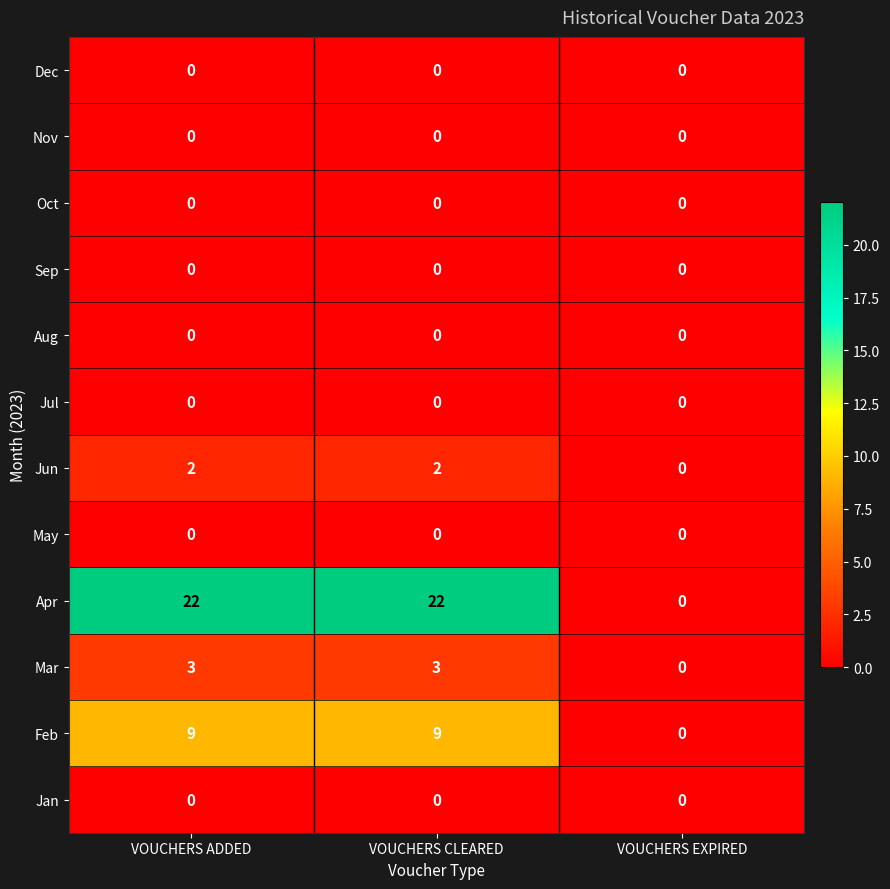

What is the spread (max minus min) of values at VOUCHERS CLEARED?

22